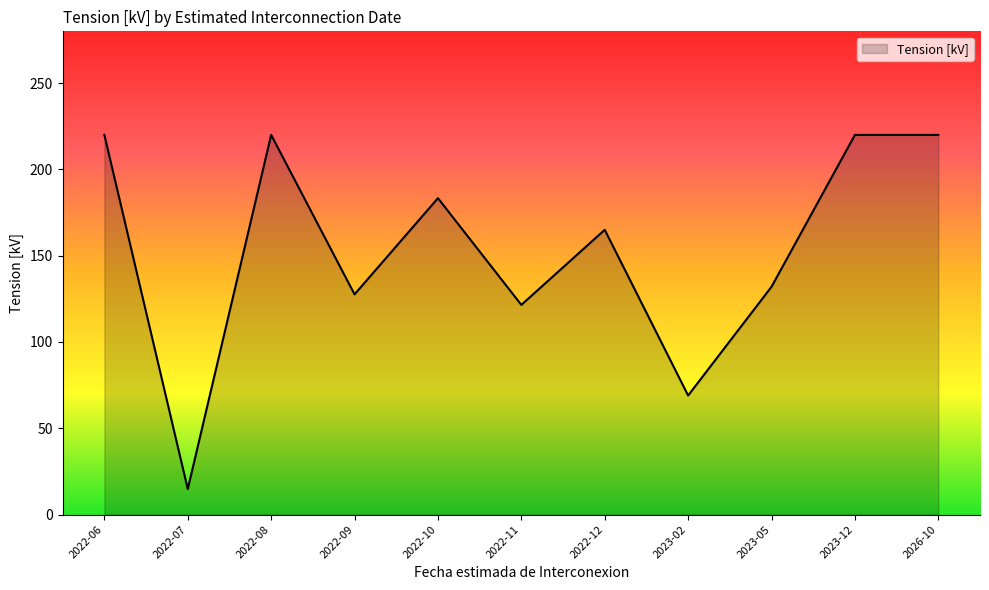

What is the greatest value displayed?

220.0